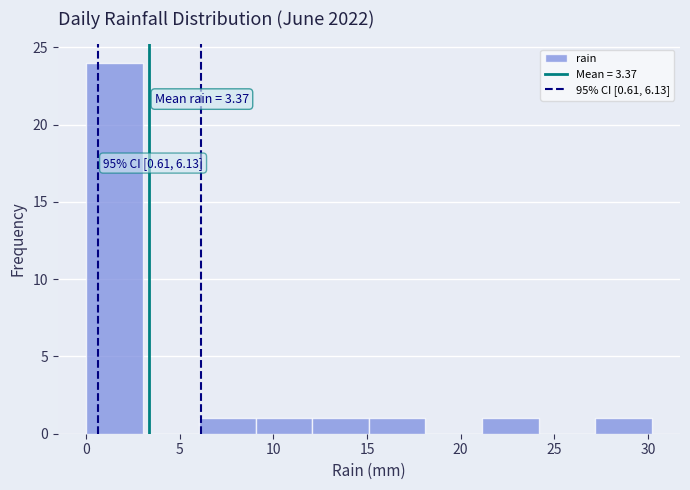

Over which range of the x-axis is the bar tallest?

0 to 3